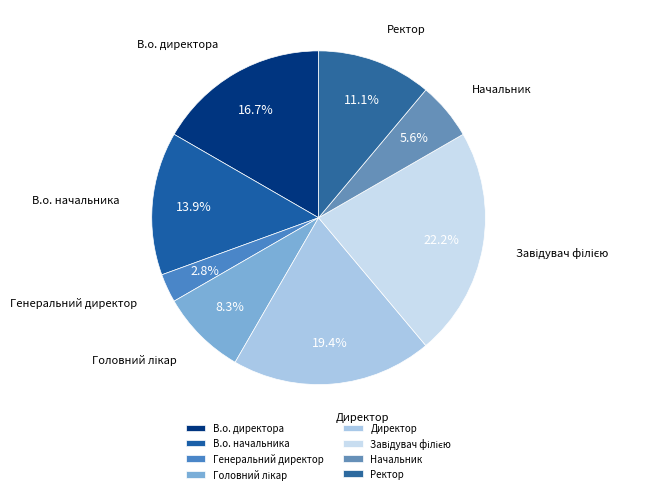

Between Директор and Генеральний директор, which is larger?

Директор